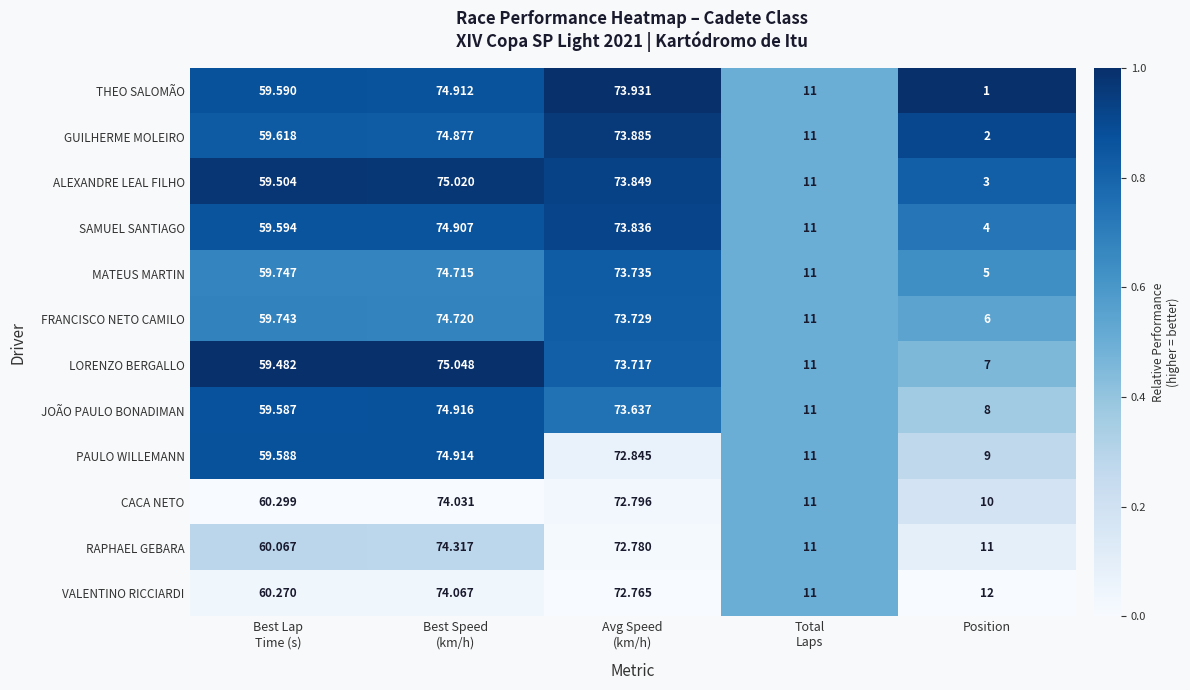

Count the number of data series in this chart.

12